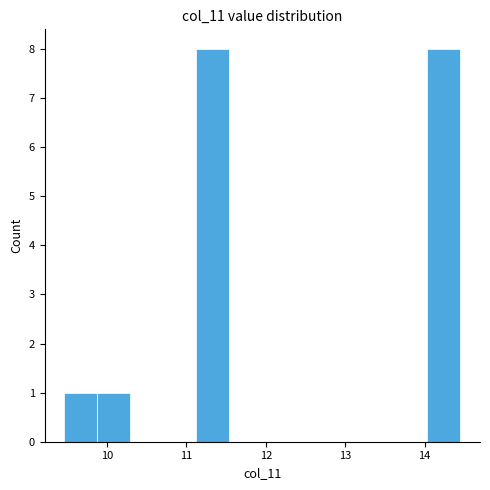

What is the height of the bar covering 14.0 to 14.5 on the x-axis? Neither the bar edges nor the heights are printed on the chart, so give them approximately, as read against the axes.

8